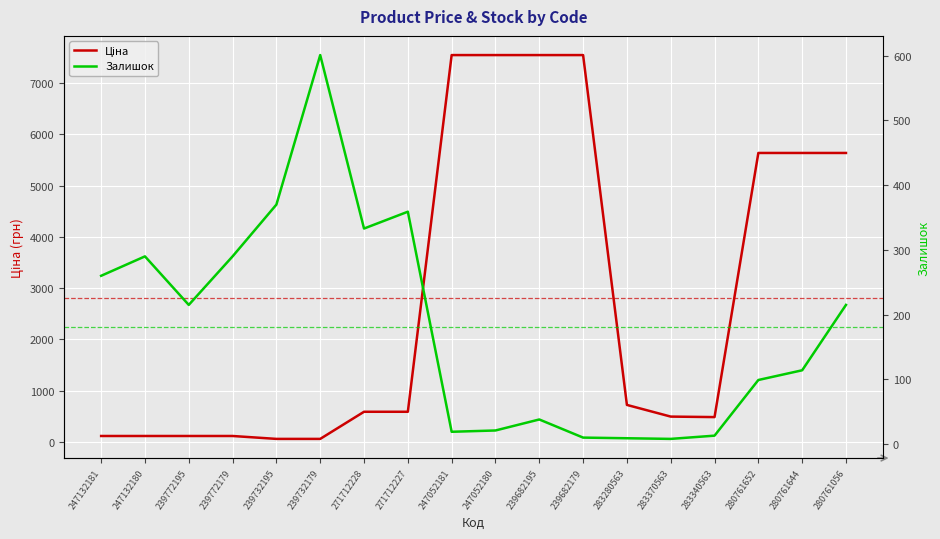

Does the chart display data point markers on the line(s)?

No